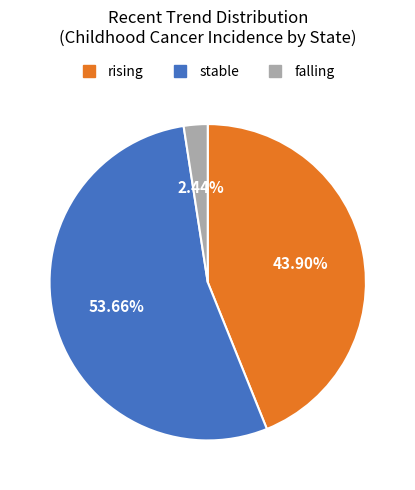

True or false: falling accounts for 16% of the total.

False